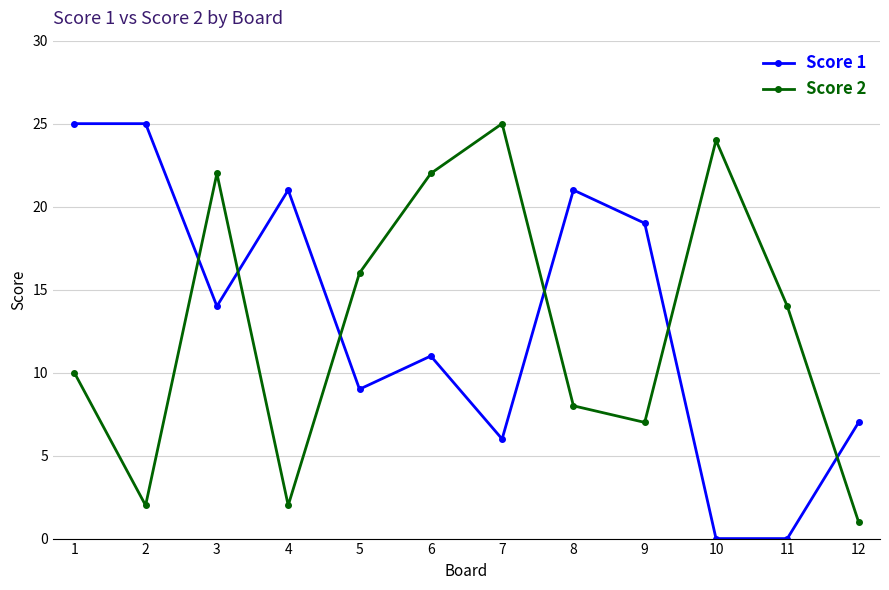

Reading right to left, list all the values displayed in this chart.

Score 1: 7	0	0	19	21	6	11	9	21	14	25	25
Score 2: 1	14	24	7	8	25	22	16	2	22	2	10